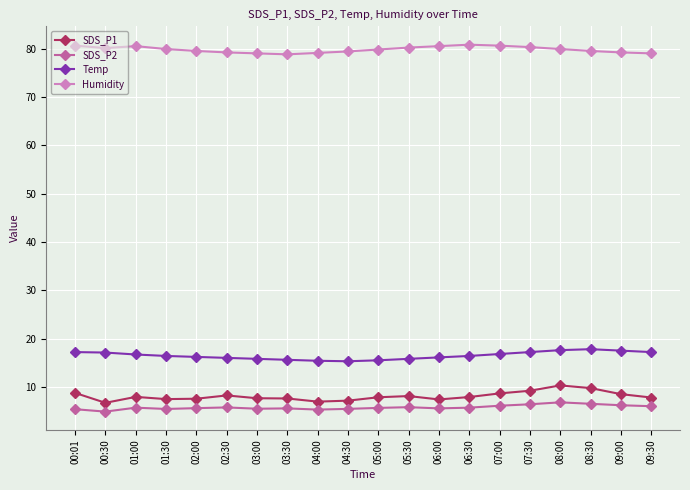

List the series in order of their peak value, lowest first.

SDS_P2, SDS_P1, Temp, Humidity